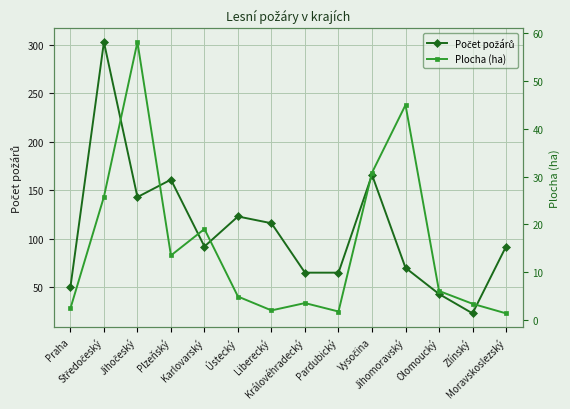

What is the sum of the Plocha (ha) values at Jihočeský and Vysočina?

89.0